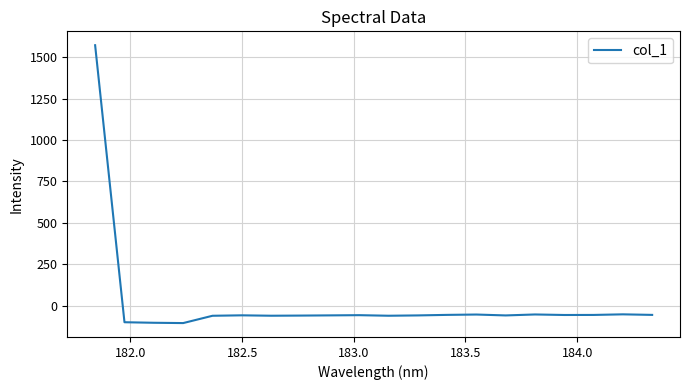

How many negative values are there?

19